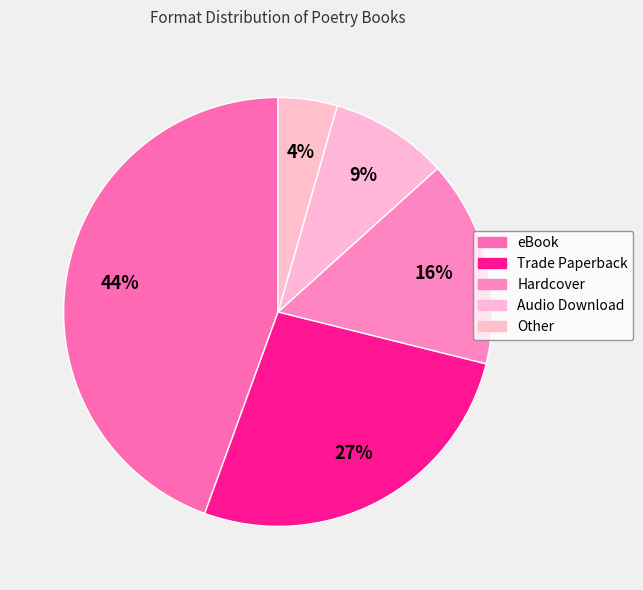

Between Trade Paperback and eBook, which is larger?

eBook